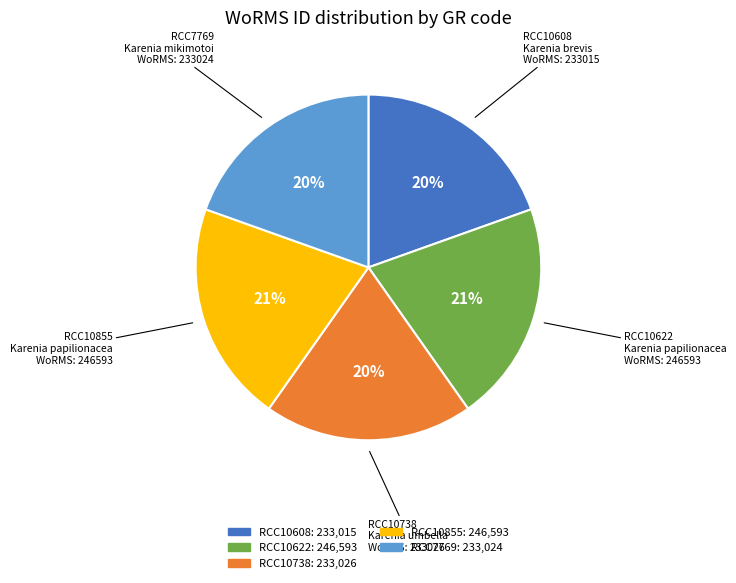

How many slices are in this pie chart?

5